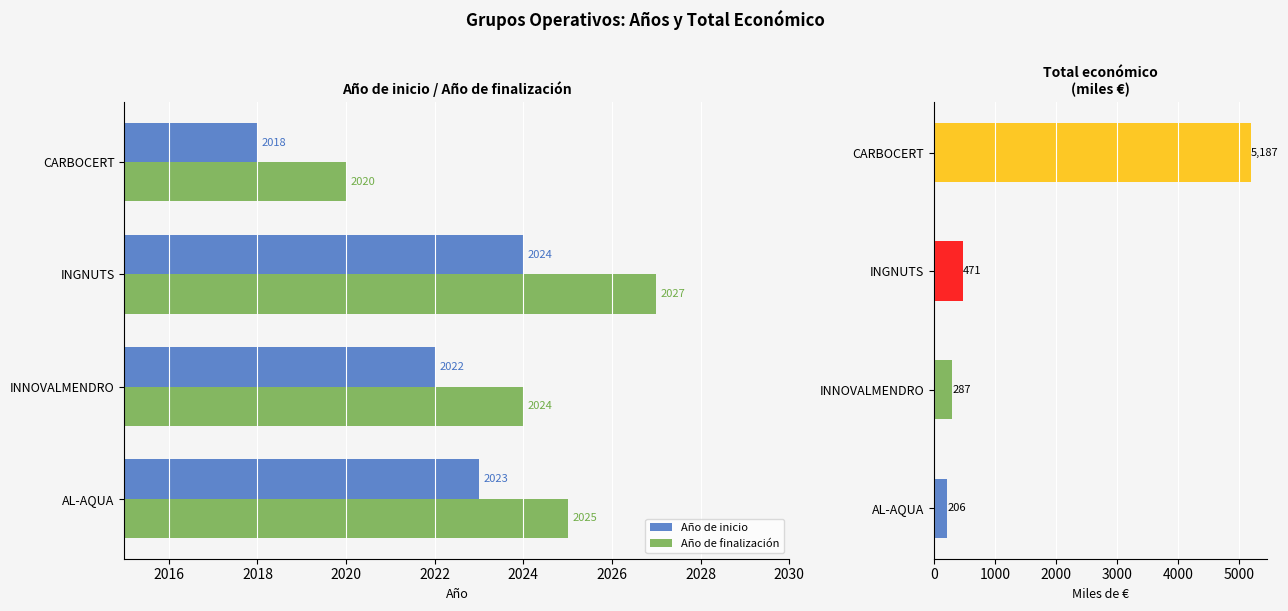

Reading left to right, list all the values displayed in this chart.

Año de inicio: 2023.0	2022.0	2024.0	2018.0
Año de finalización: 2025.0	2024.0	2027.0	2020.0
Total económico (miles €): 206.0	287.3	470.7	5187.3